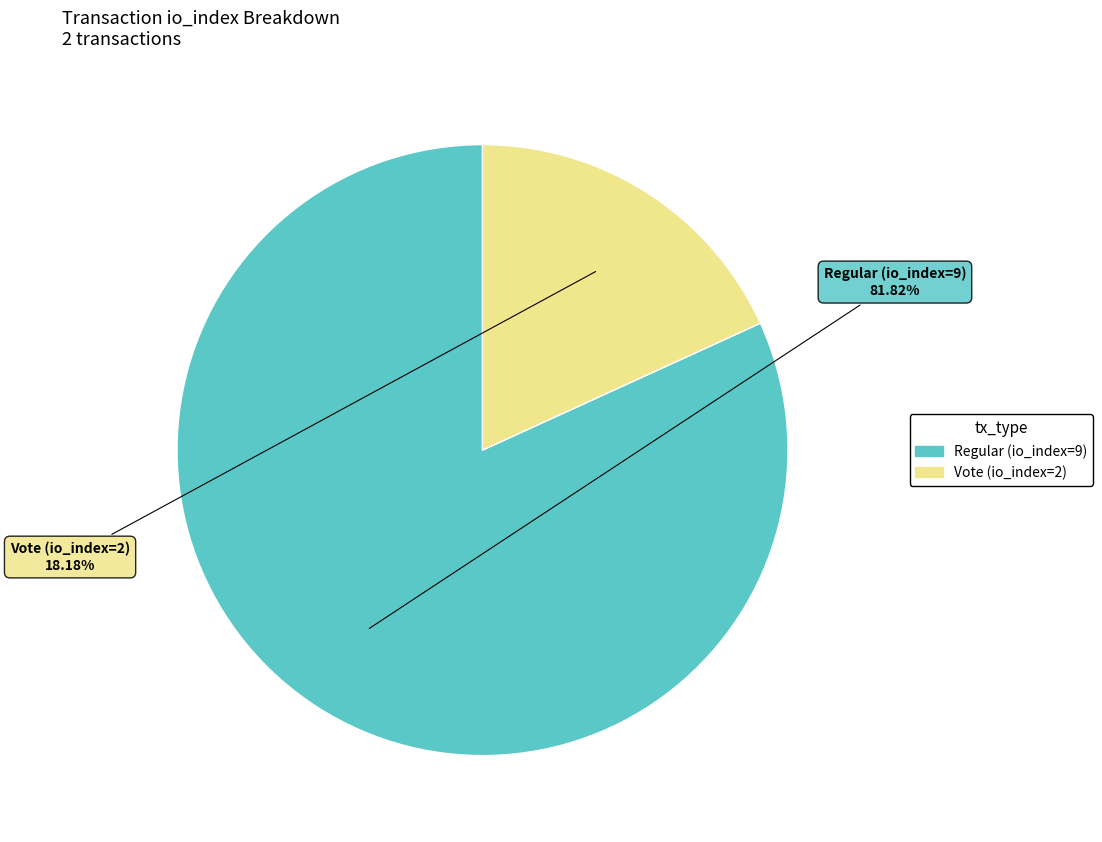

What percentage is the Vote (io_index=2) slice, to the nearest percent?

18%